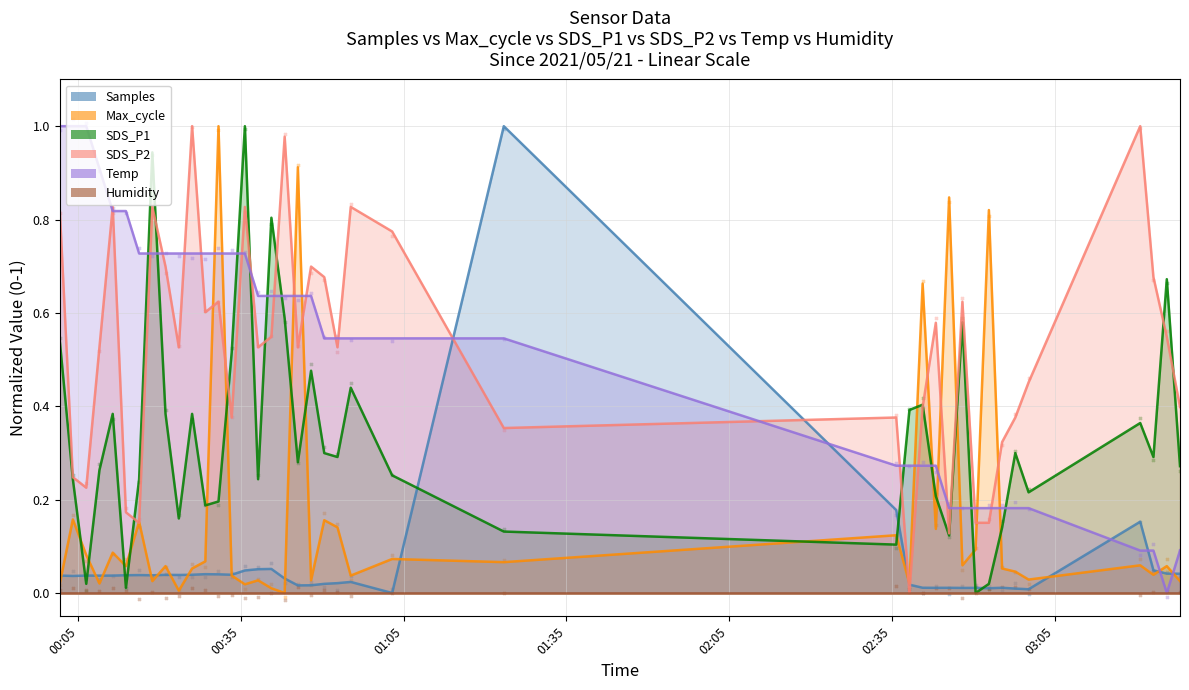

Which series reaches the maximum Y coordinate?

Samples